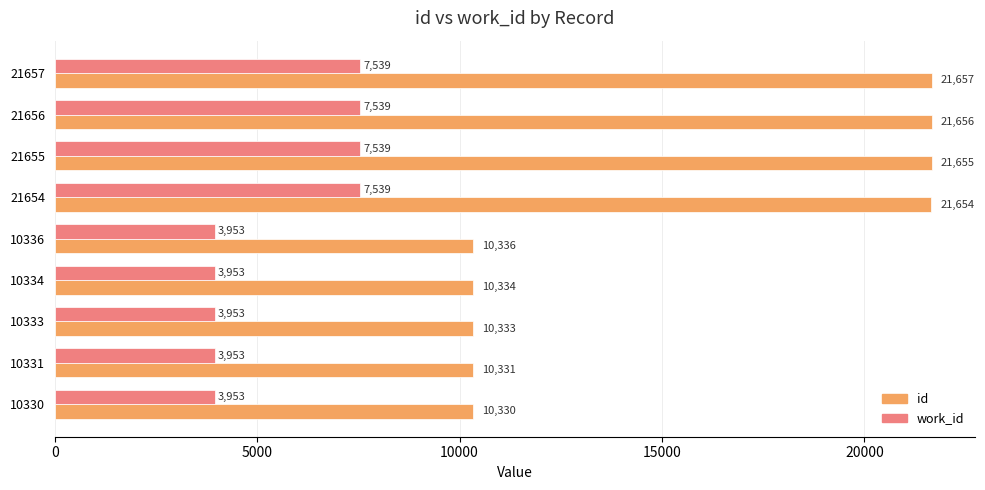

What is the total value across all series at 10336?

14289